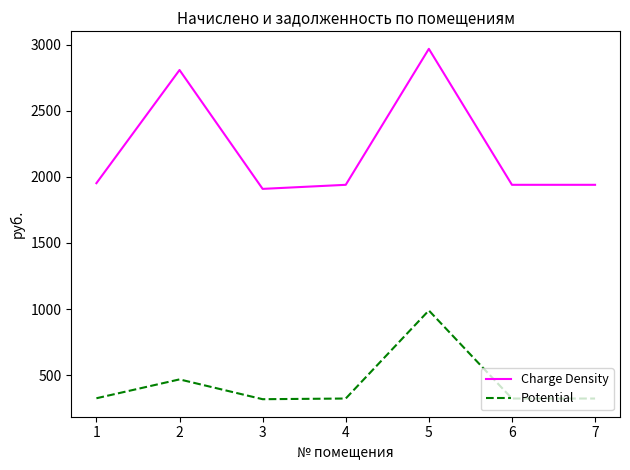

What is the sum of all Potential values?

3069.8